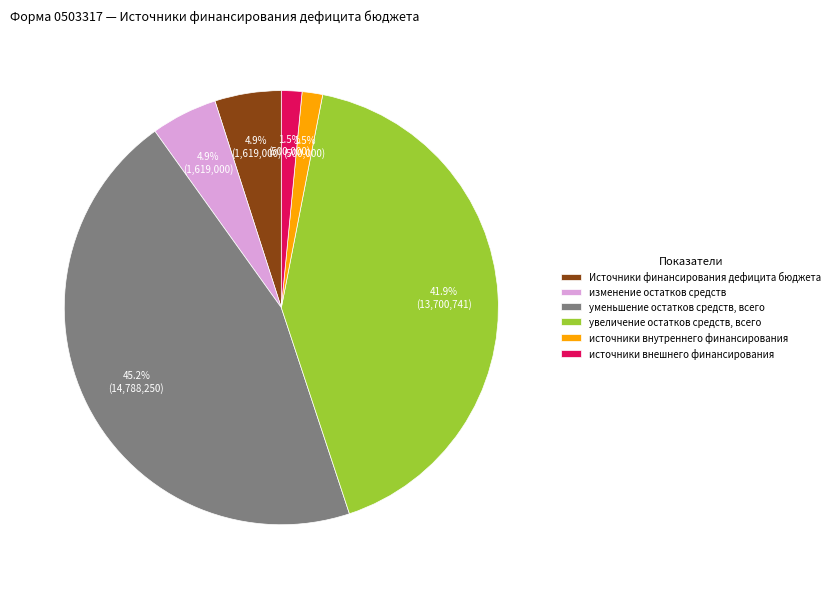

To the nearest percent, what is the average slice percentage?

17%